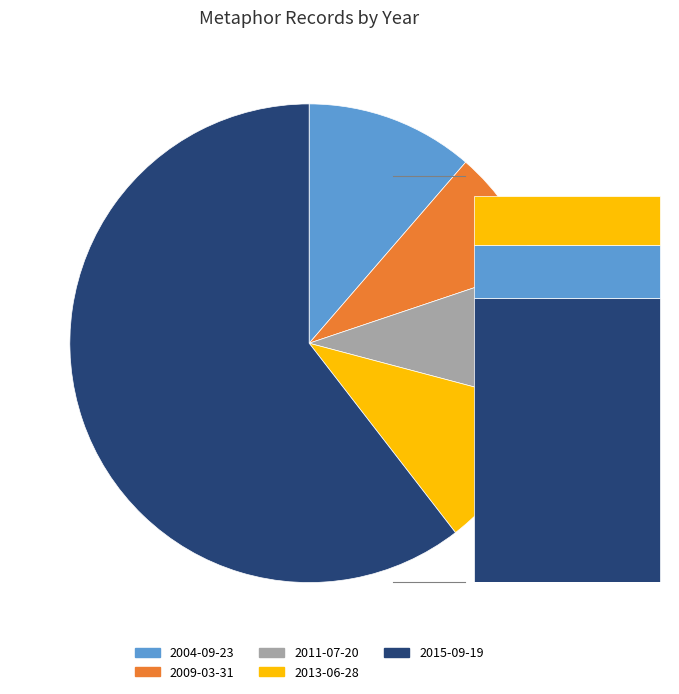

What is the change in value from 2009-03-31 to 2015-09-19?

+106676